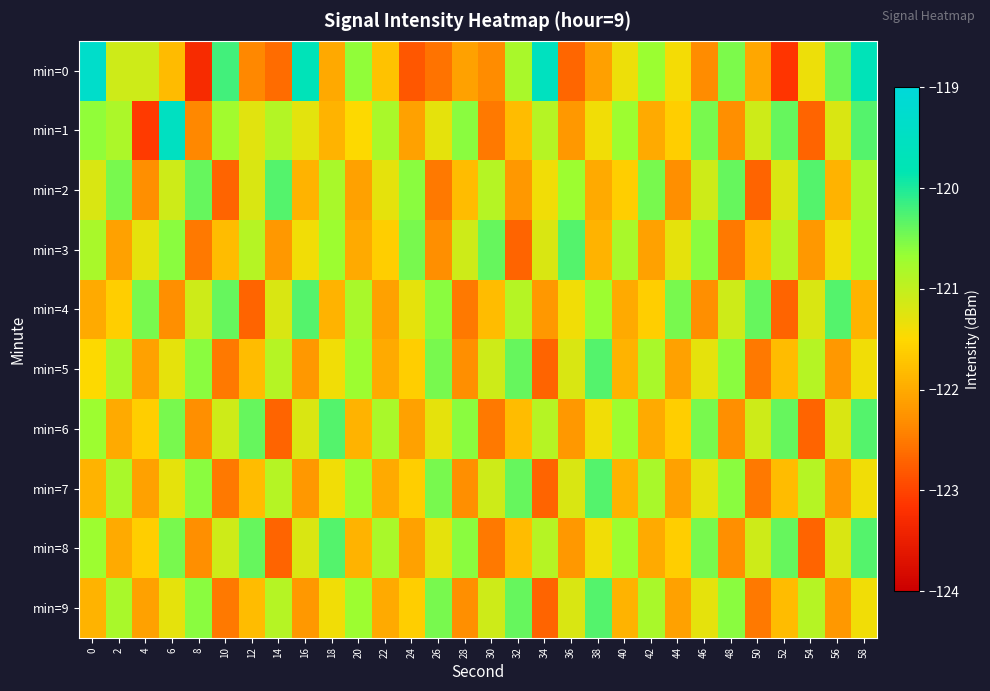

At how many categories does at least one series exceed -122?

30